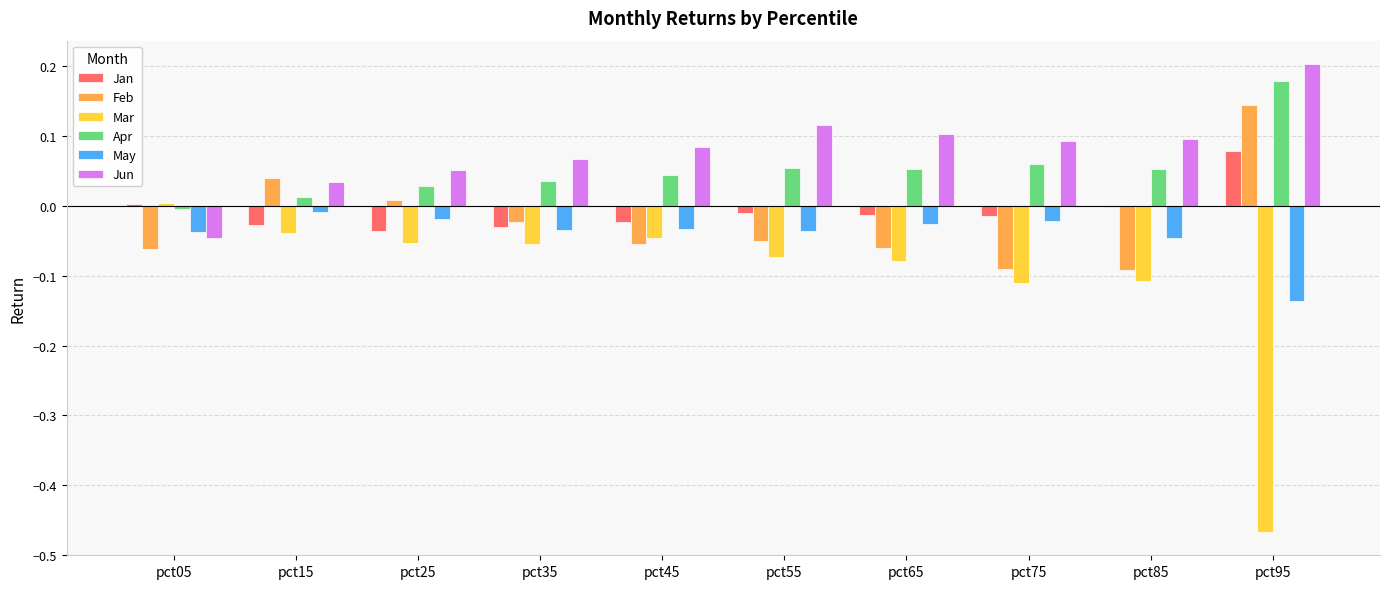

Is it true that Jan equals -0.0 at pct25?

True